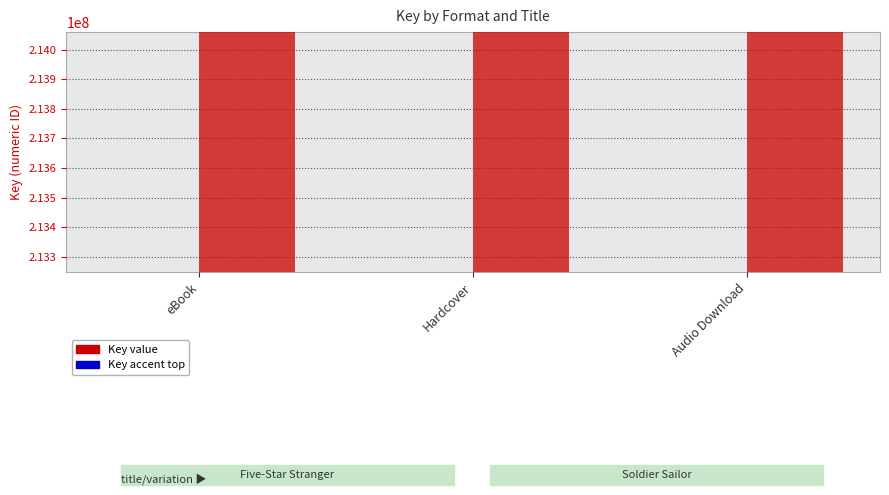

What is the minimum value for Soldier Sailor?

214058784